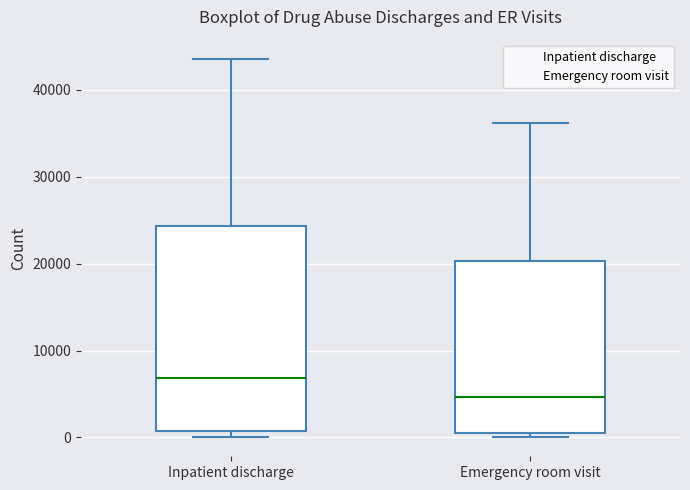

Where does the median line of the box for Inpatient discharge sit on the y-axis? The values are not printed on the chart, so give them approximately, as read against the axis.

7000